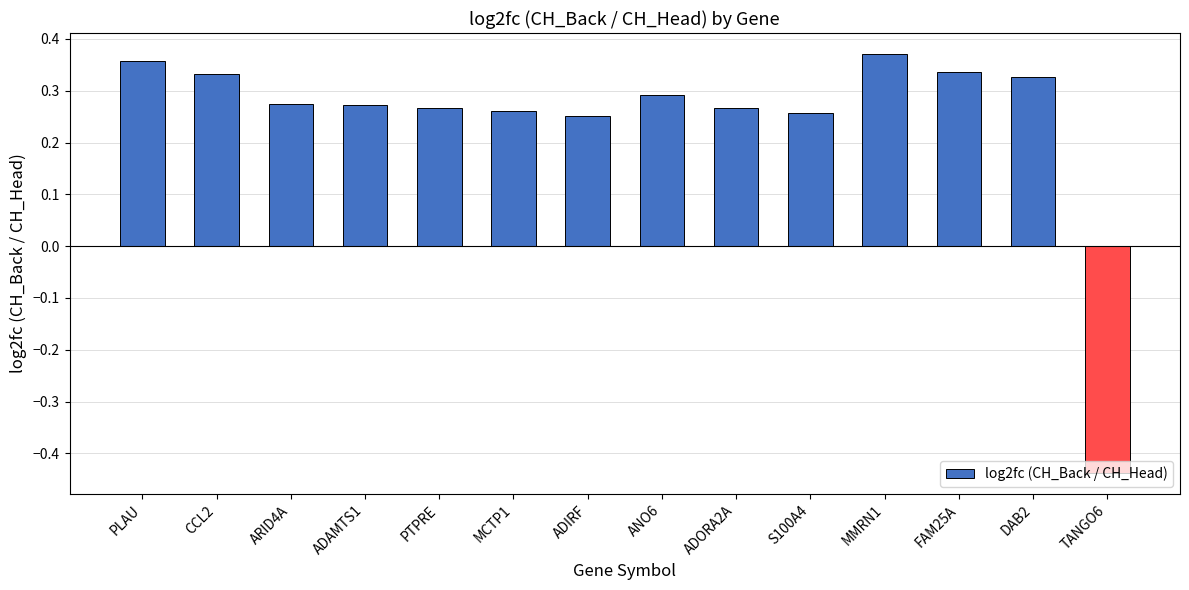

Does the chart contain any negative values?

Yes